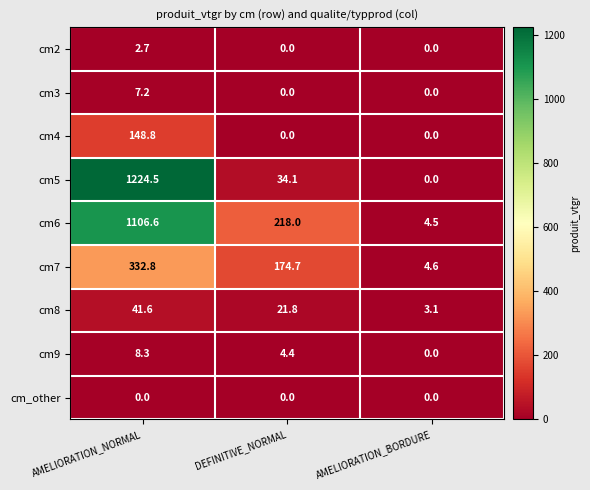

What is the total value across all series at AMELIORATION_BORDURE?

12.2